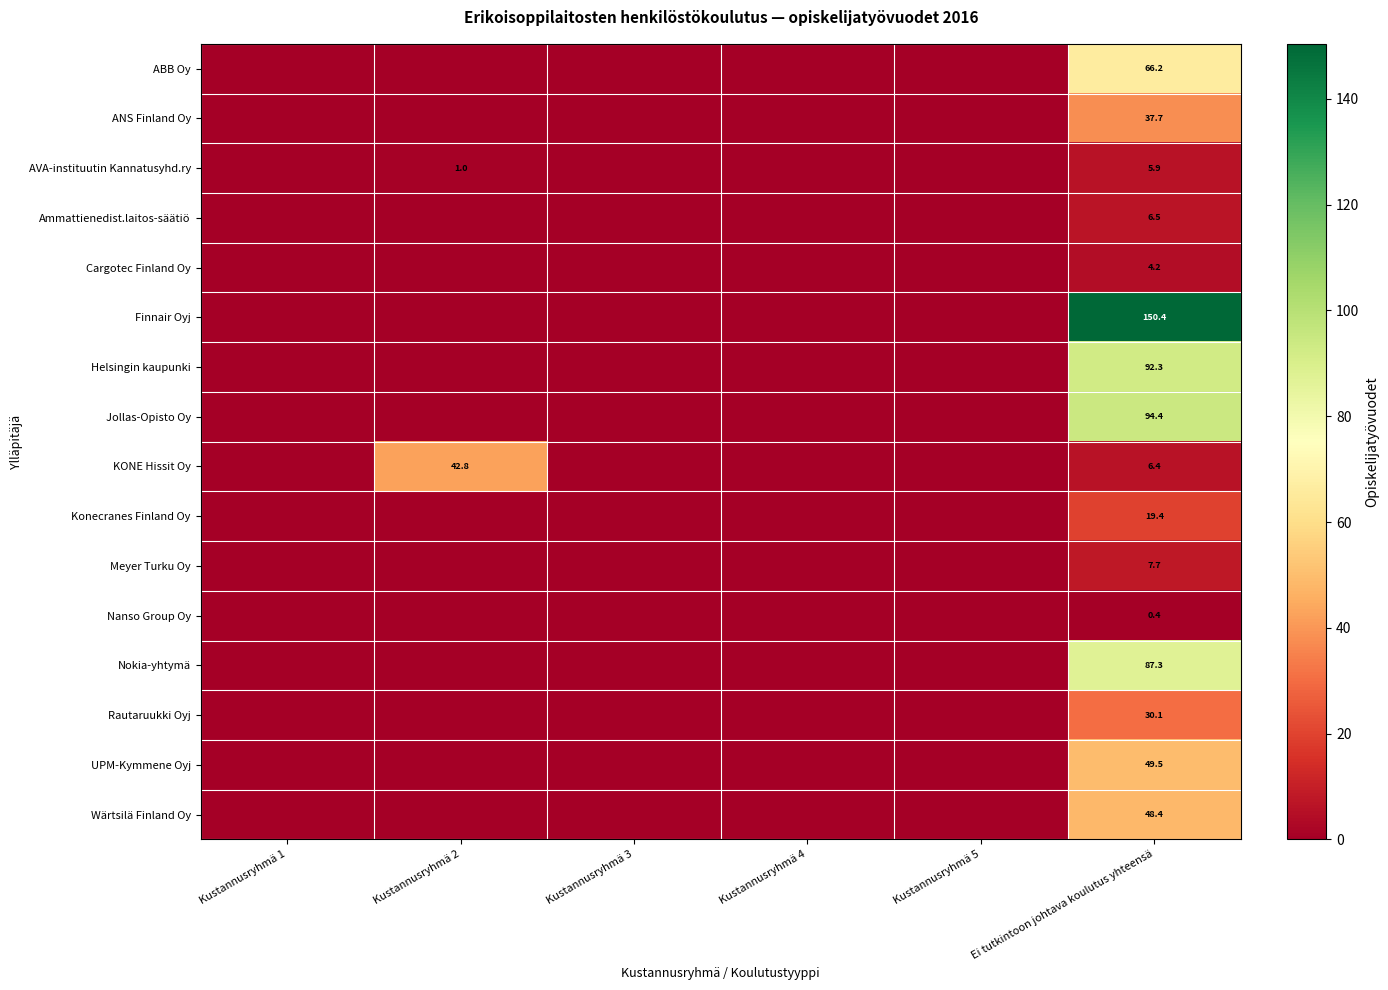

True or false: Nanso Group Oy has a value of 0.4 at Ei tutkintoon johtava koulutus yhteensä.

True